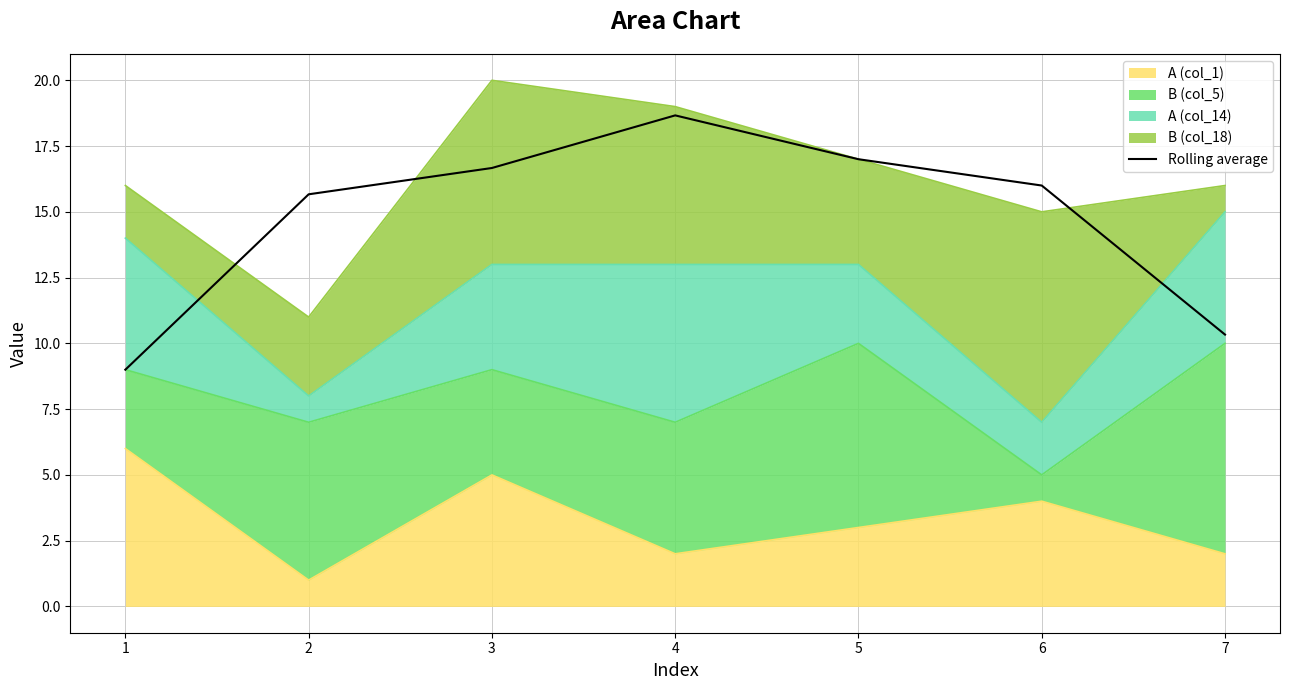

Does the chart have visible grid lines?

Yes